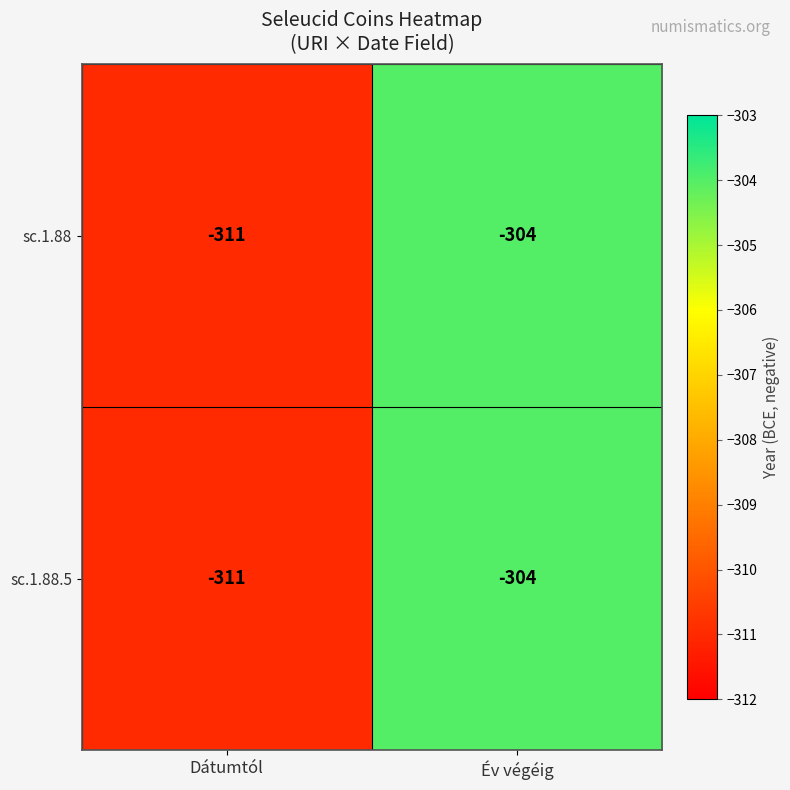

Count the number of categories in the chart.

2